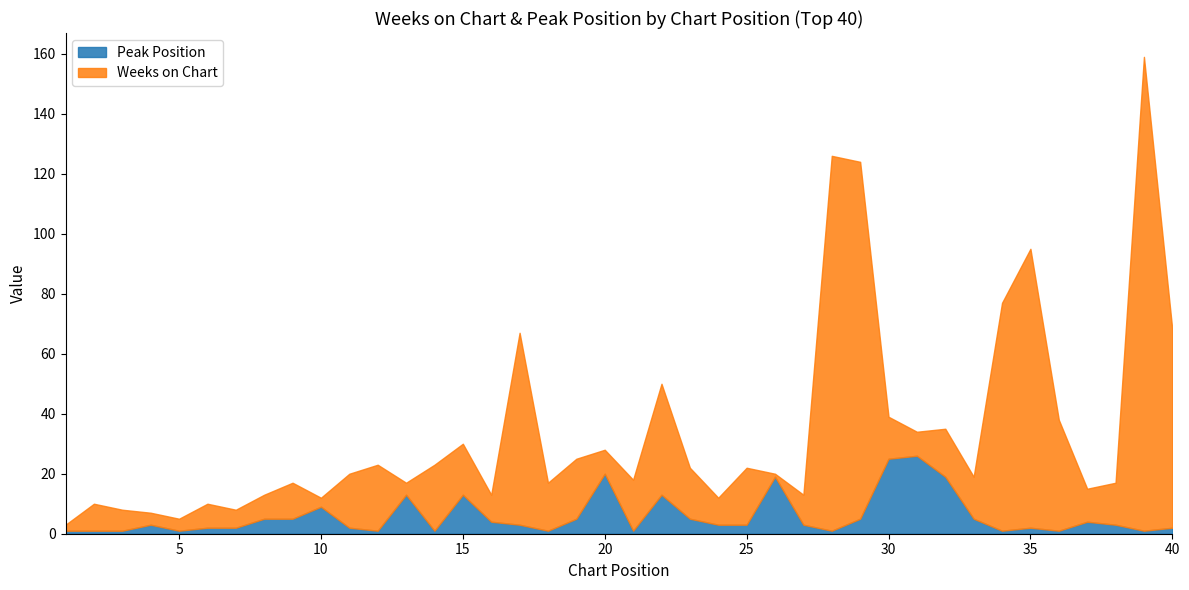

How many values in the Weeks on Chart series are below 14?

18